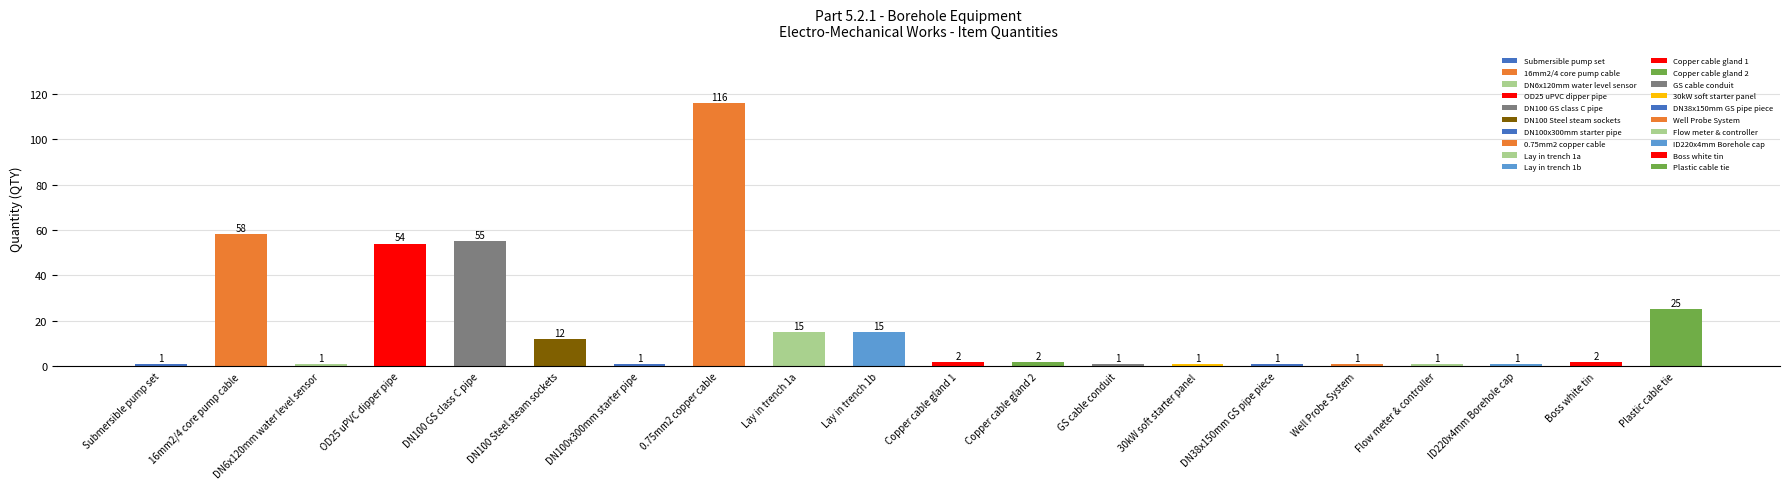

Is it true that the value at DN100 Steel steam sockets is 6?

False